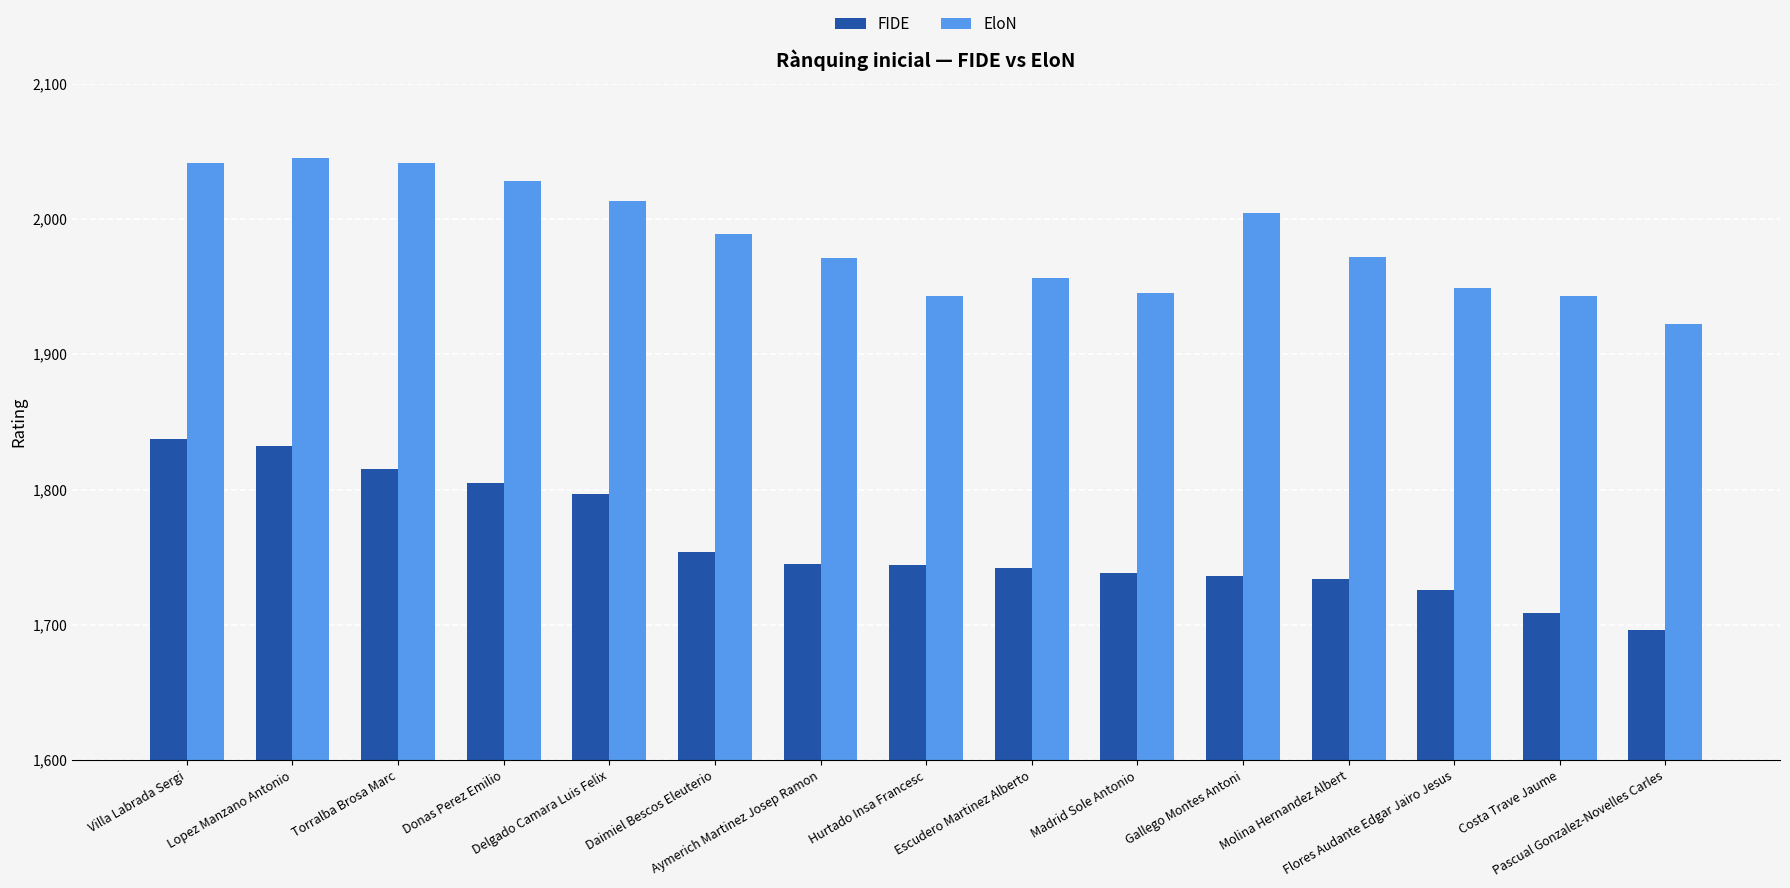

How many data points does each series have?

15